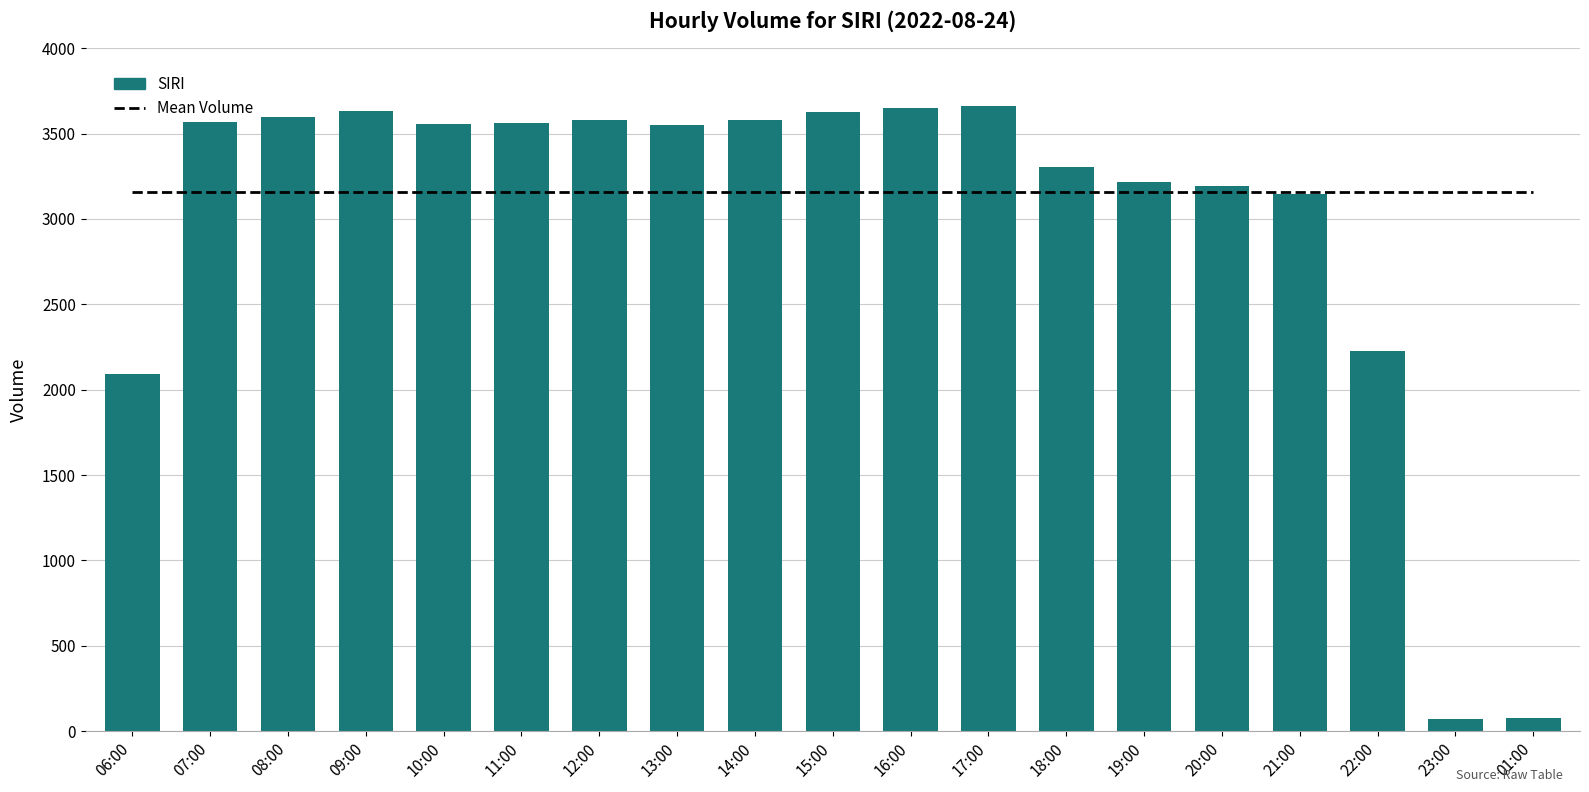

The Mean Volume series shows 4312.8 at 22:00. True or false?

False